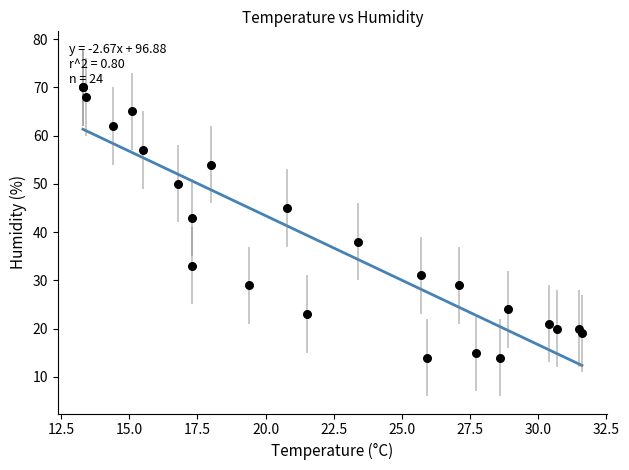

What Y value in the scatter plot is closest to 42?

43